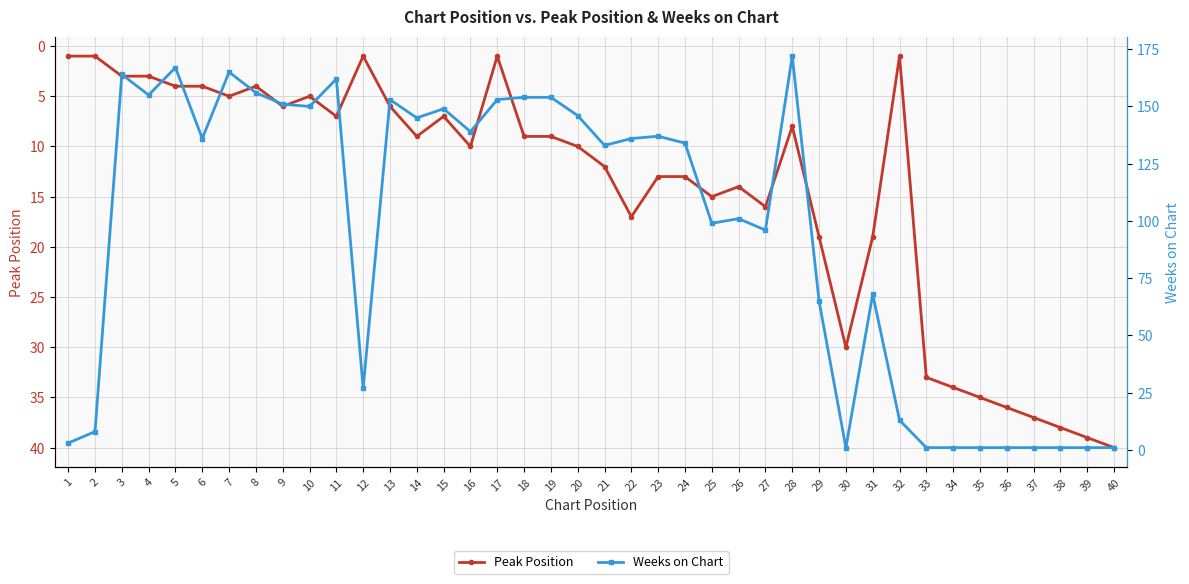

Which series has the largest range (max minus min)?

Weeks on Chart